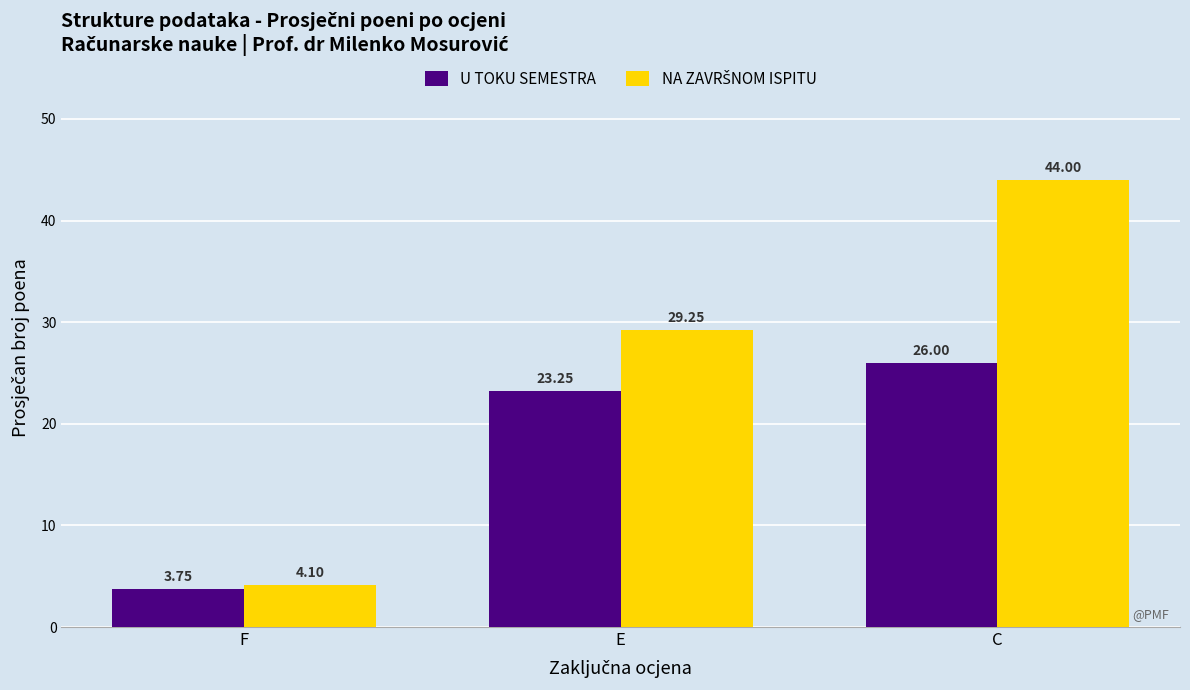

The value of U TOKU SEMESTRA at F is 6.4. True or false?

False